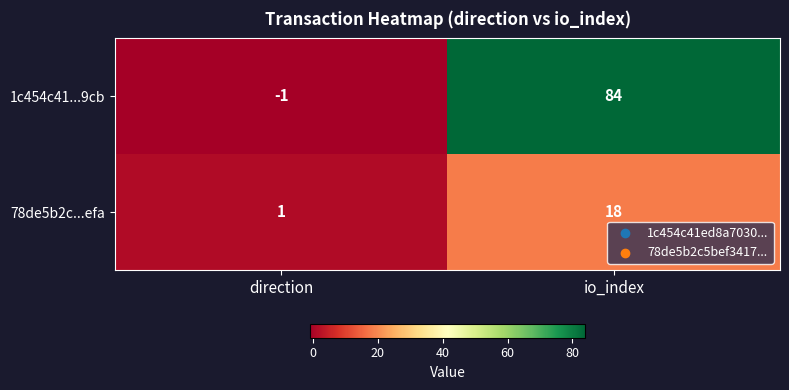

What is the greatest value displayed?

84